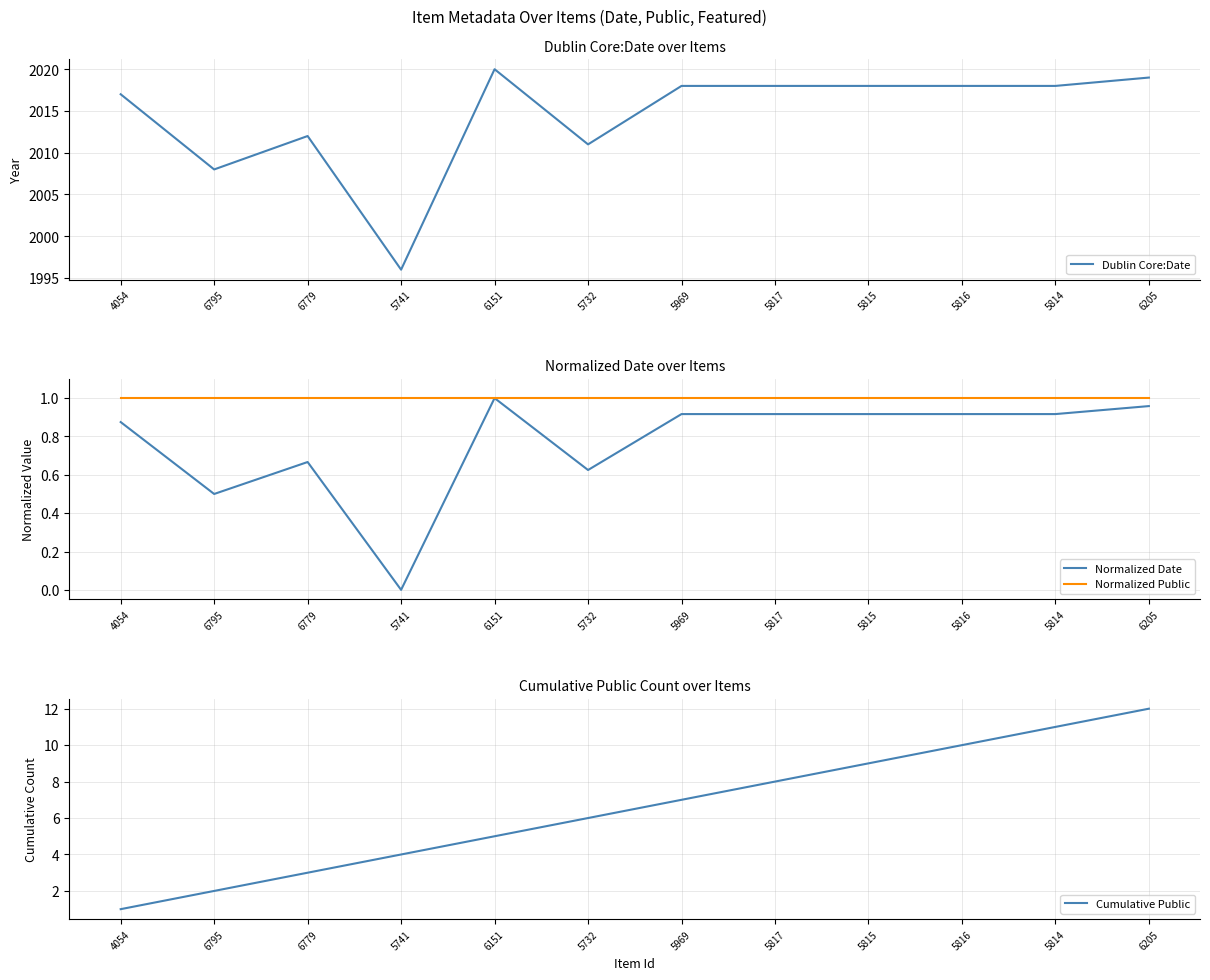

Does the chart display data point markers on the line(s)?

No